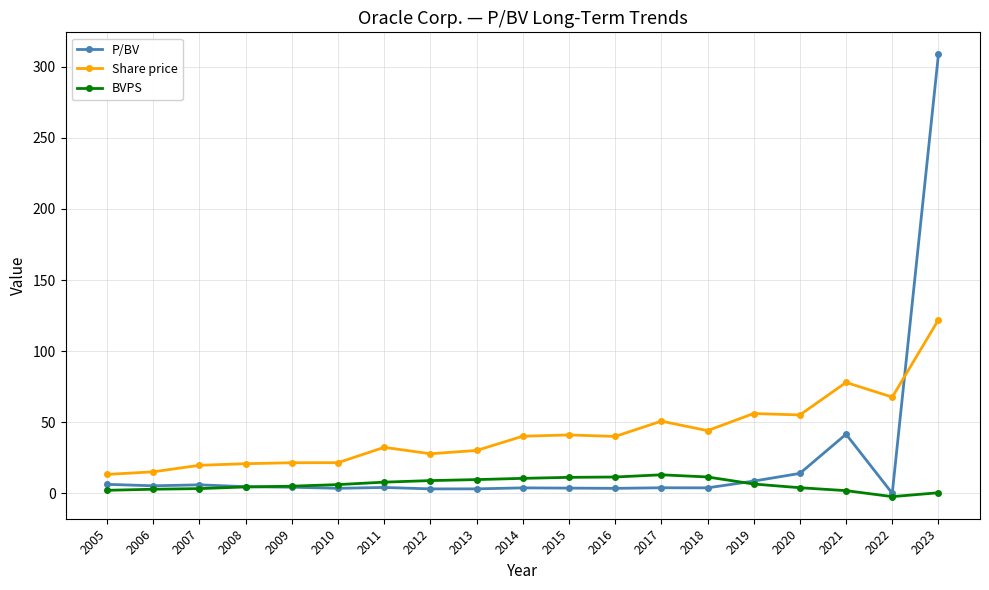

True or false: P/BV has more than 0 points higher than both neighbors.

True